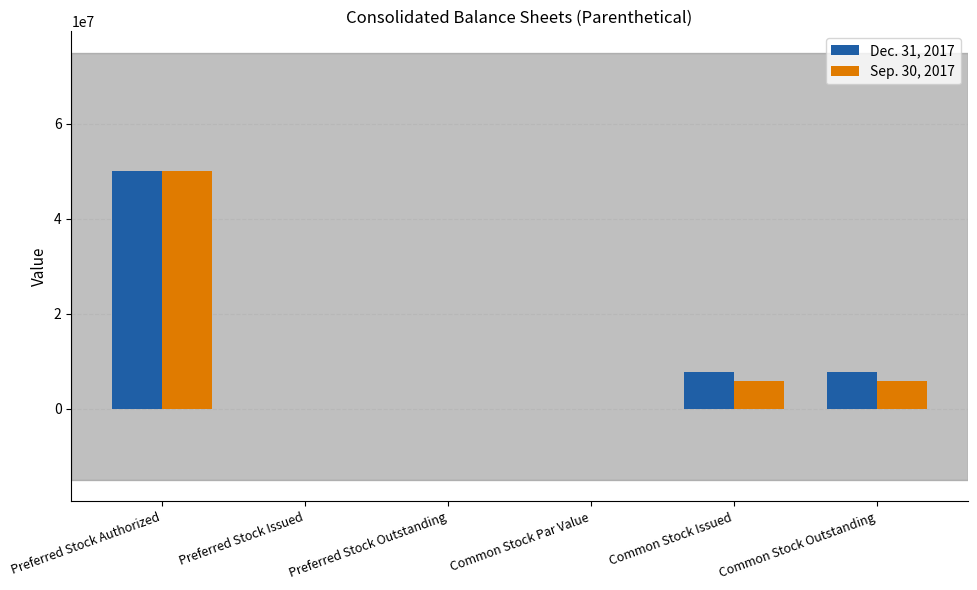

At which category does the chart reach its peak across all series?

Preferred Stock Authorized